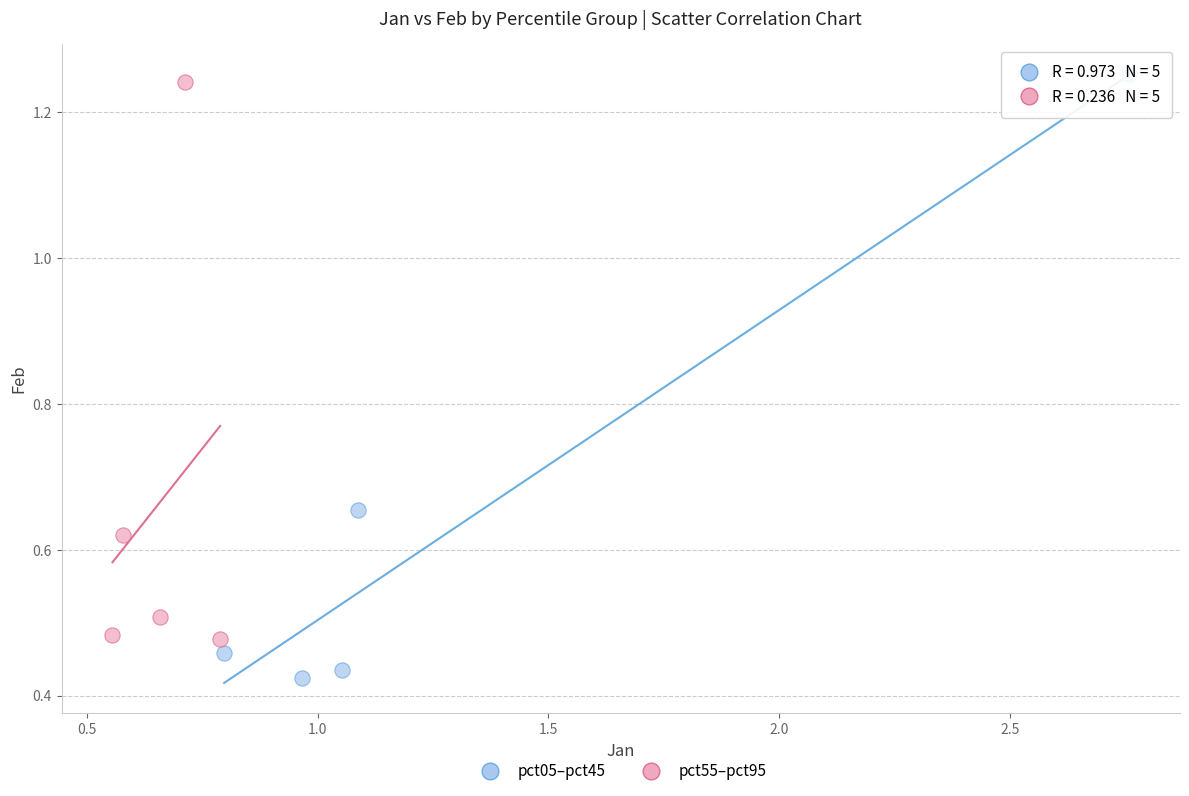

What are all the series names shown in the legend?

pct05–pct45, pct55–pct95